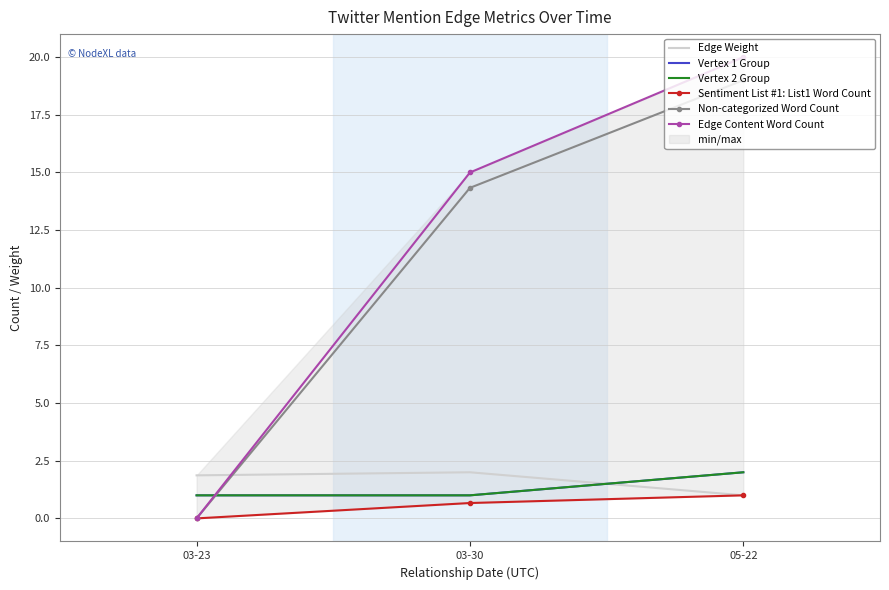

Reading right to left, extract all data points from this chart.

Edge Weight: 1.0	2.0	1.9
Vertex 1 Group: 2.0	1.0	1.0
Vertex 2 Group: 2.0	1.0	1.0
Sentiment List #1: List1 Word Count: 1.0	0.7	0.0
Non-categorized Word Count: 19.0	14.3	0.0
Edge Content Word Count: 20.0	15.0	0.0